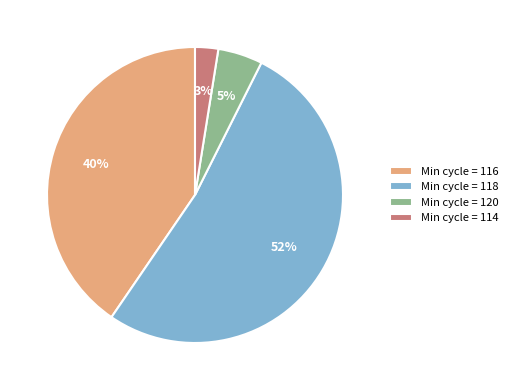

To the nearest percent, what percentage of the pie is Min cycle = 118?

52%